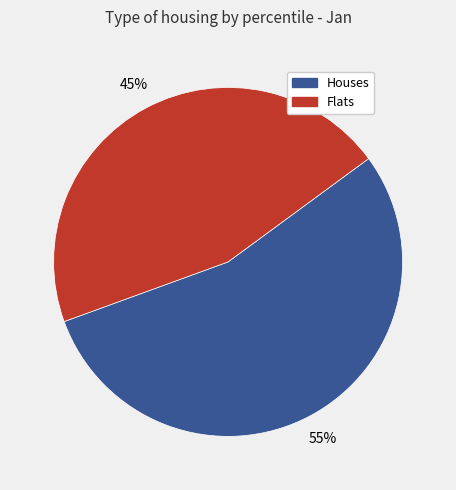

Is there a majority slice in this chart?

Yes